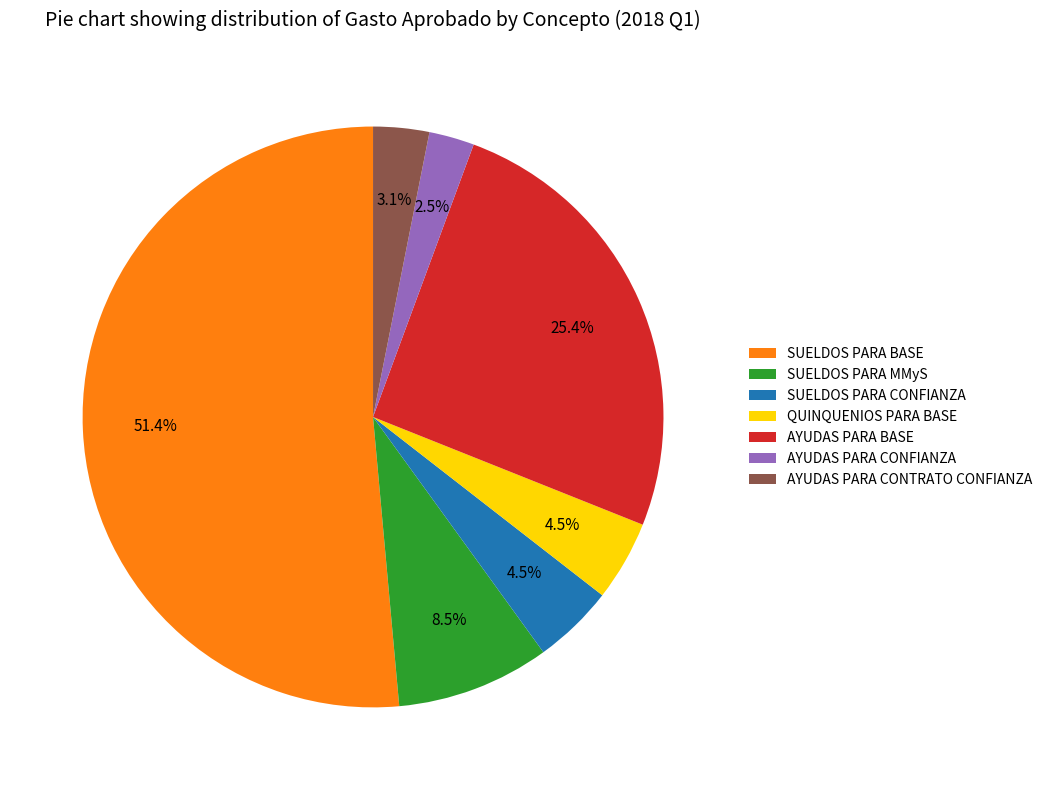

Which slice is the smallest?

AYUDAS PARA CONFIANZA